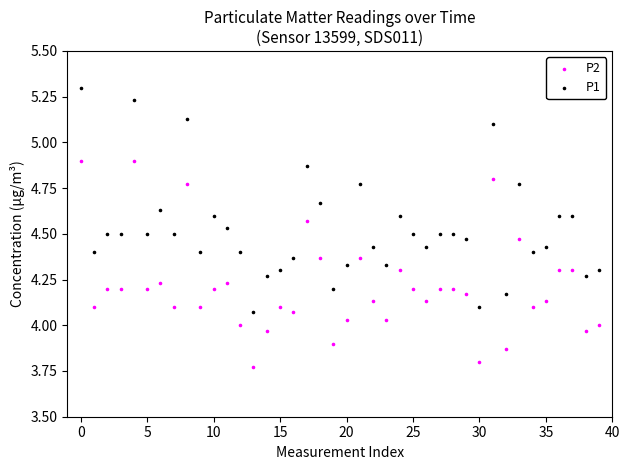

What are all the series names shown in the legend?

P2, P1